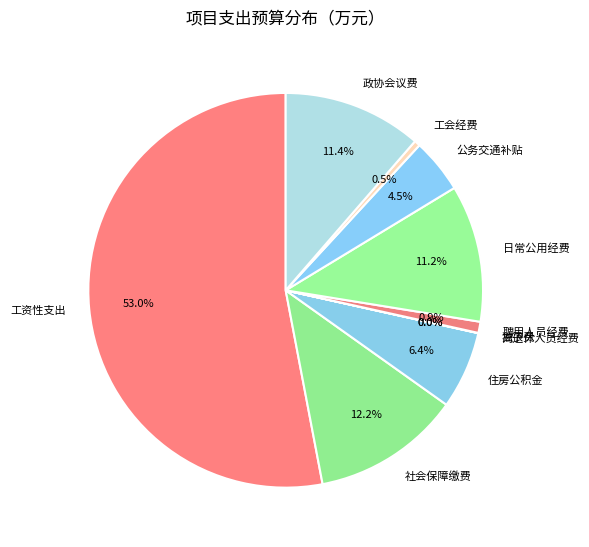

Which has a higher value, 政协会议费 or 聘用人员经费?

政协会议费